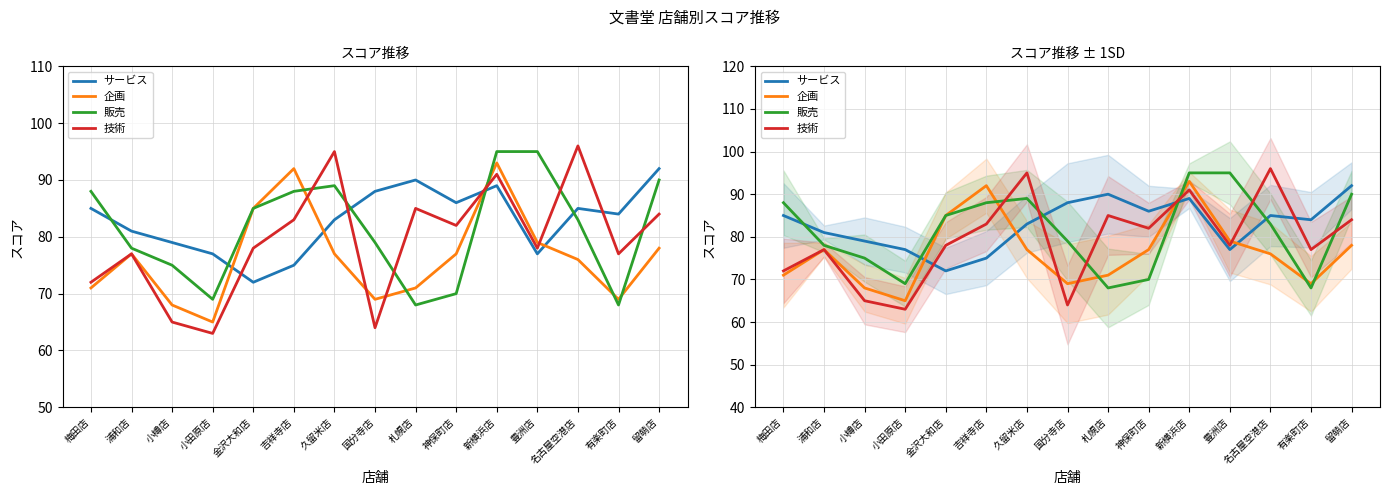

At which label does 企画 first exceed 77?

金沢大和店